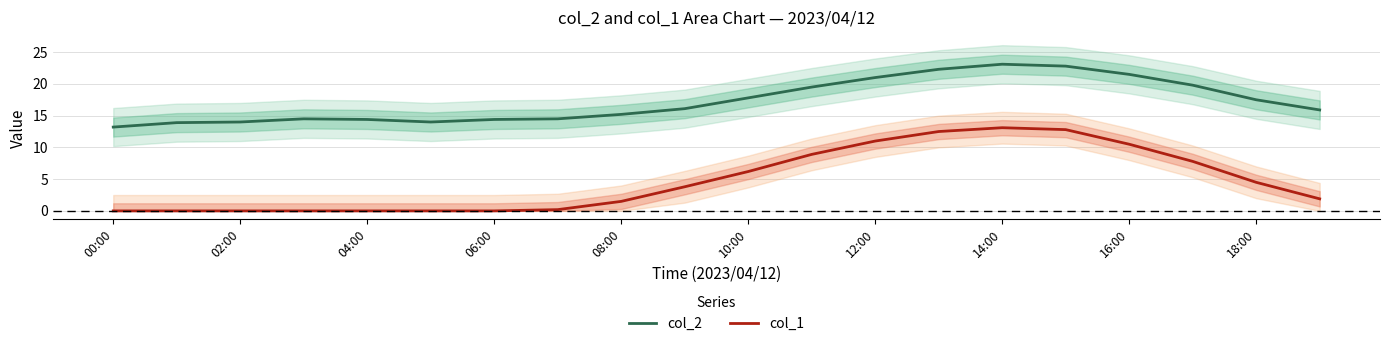

How many values in the col_2 series exceed 16?

10